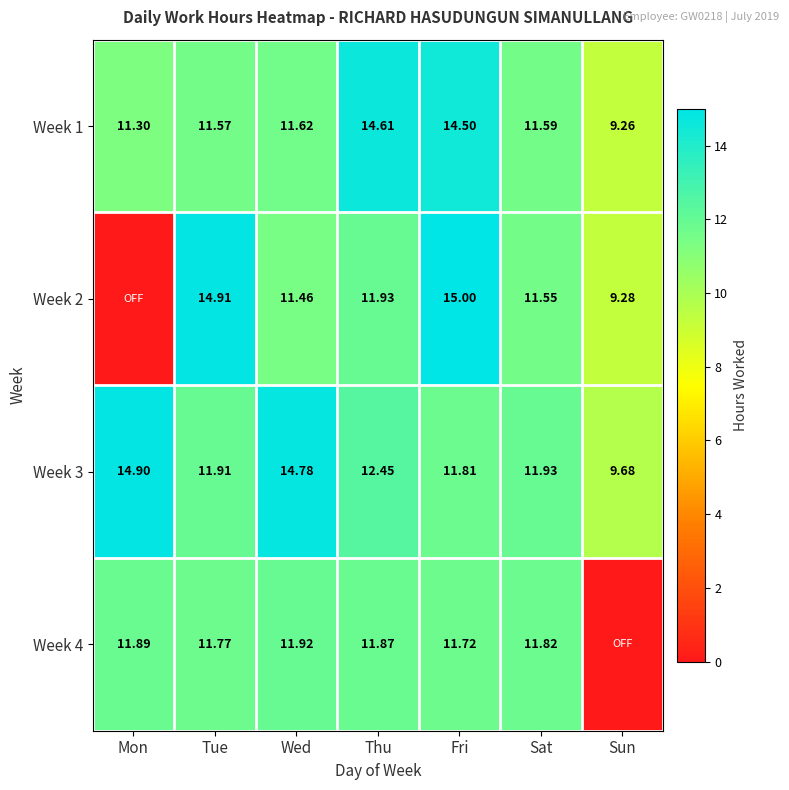

Where does the Week 3 series first go above 11?

Mon